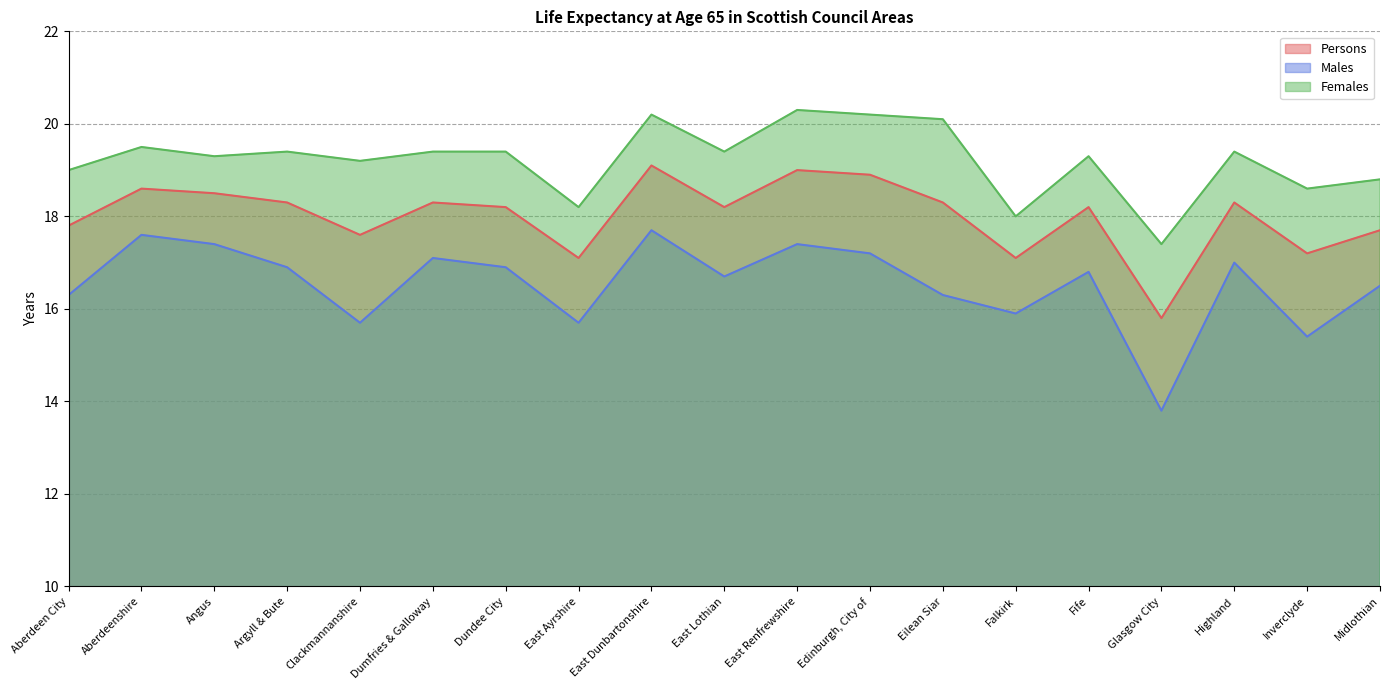

What is the maximum value shown in the chart?

20.3